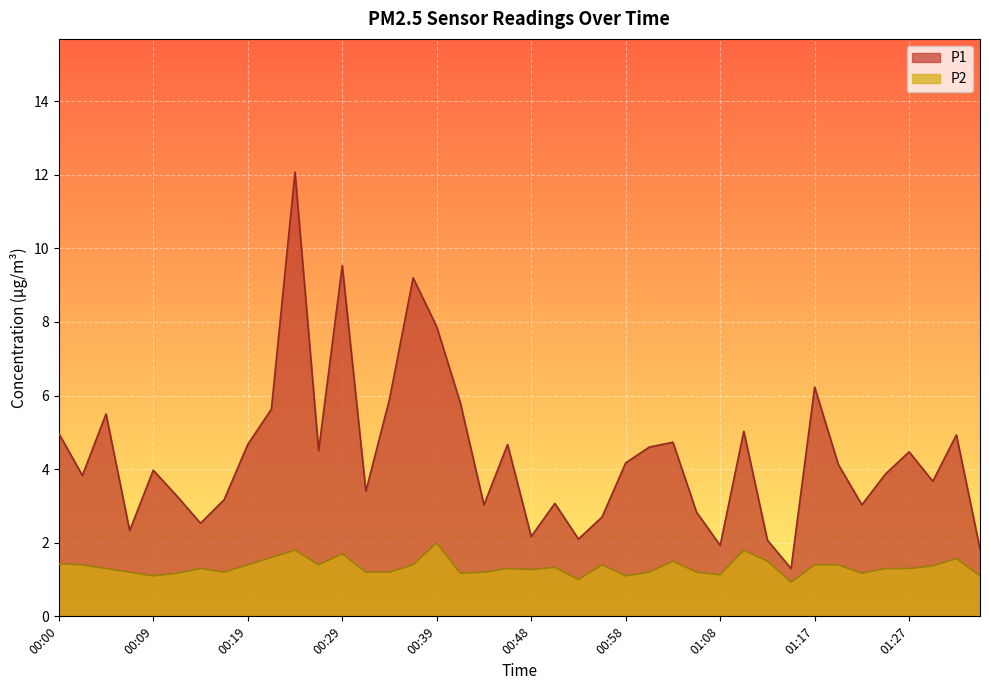

How many data points in P1 are above 4?

20